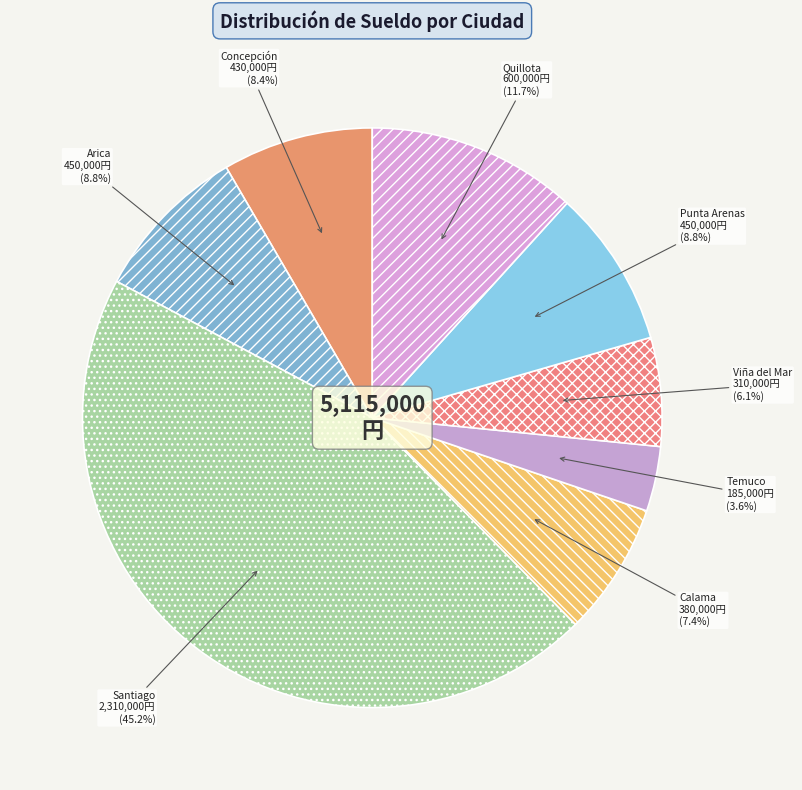

To the nearest percent, what is the difference between the largest and smallest slice percentages?

42%